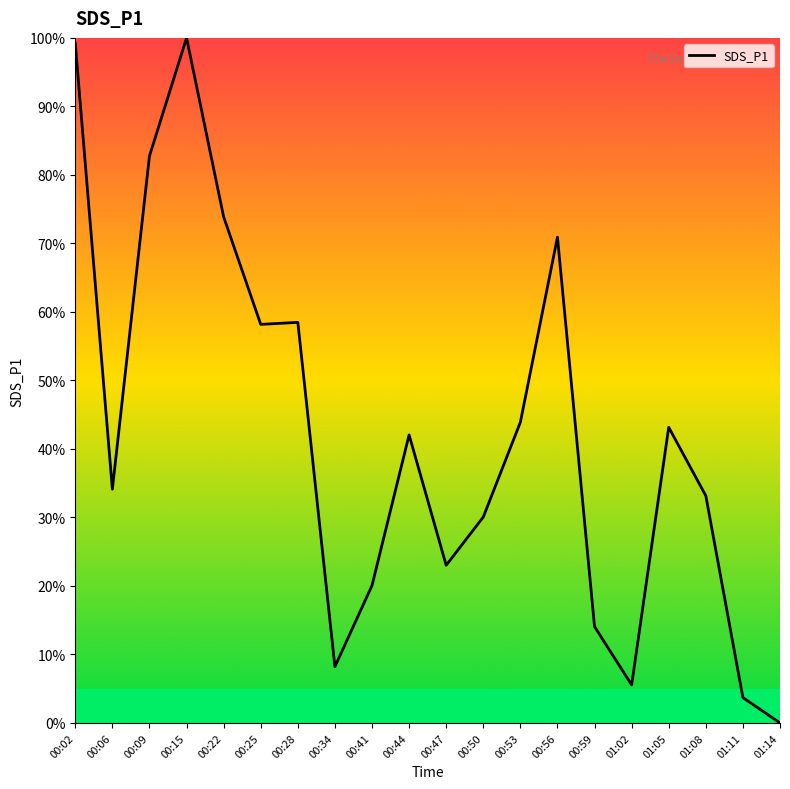

What is the ratio of the value at 00:02 to the value at 01:11?

26.8